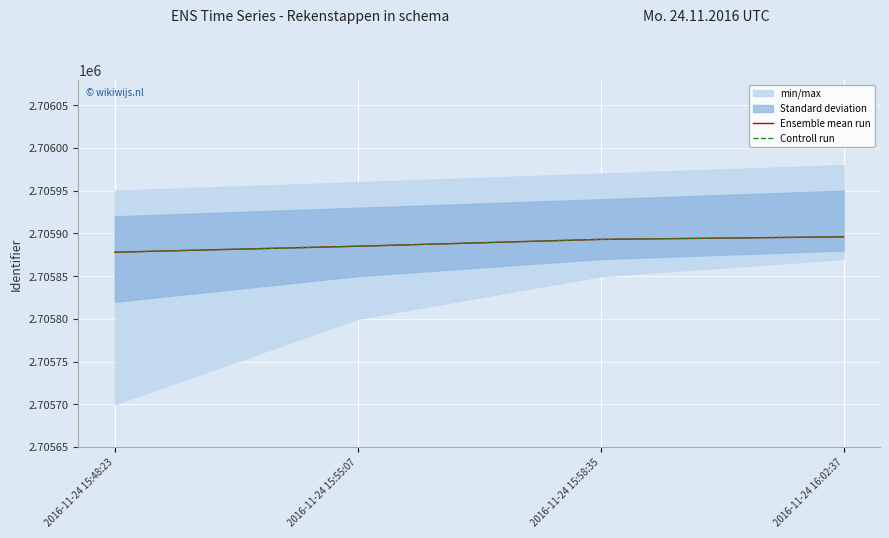

List the labels in order of Controll run value, largest first.

2016-11-24 16:02:37, 2016-11-24 15:58:35, 2016-11-24 15:55:07, 2016-11-24 15:48:23